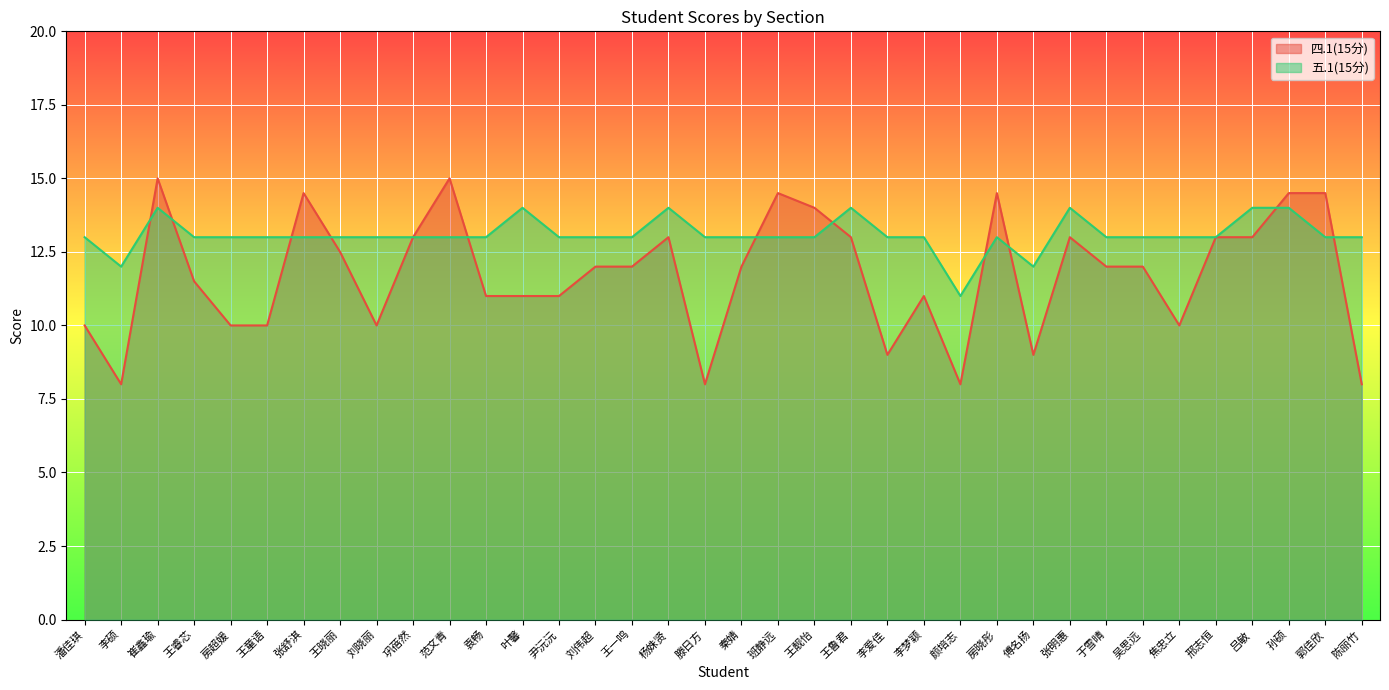

Which series ends up on top after the final intersection of 五.1(15分) and 四.1(15分)?

五.1(15分)